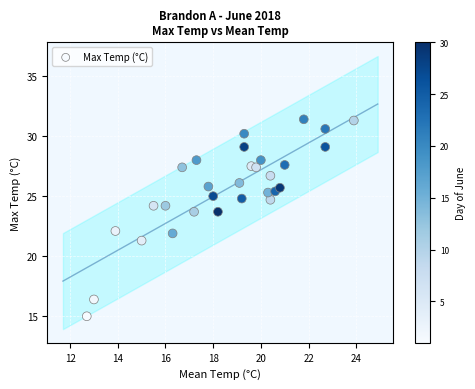

What is the range of X values (max minus min)?

11.2